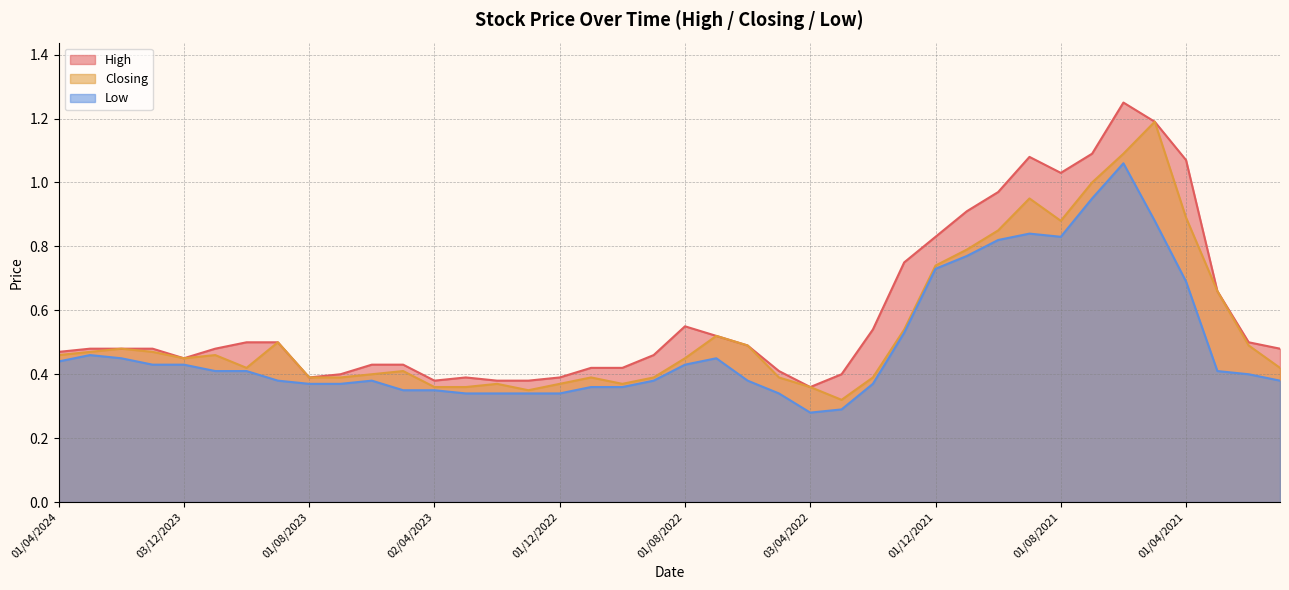

Rank the series by their maximum value, from lowest to highest.

Low, Closing, High